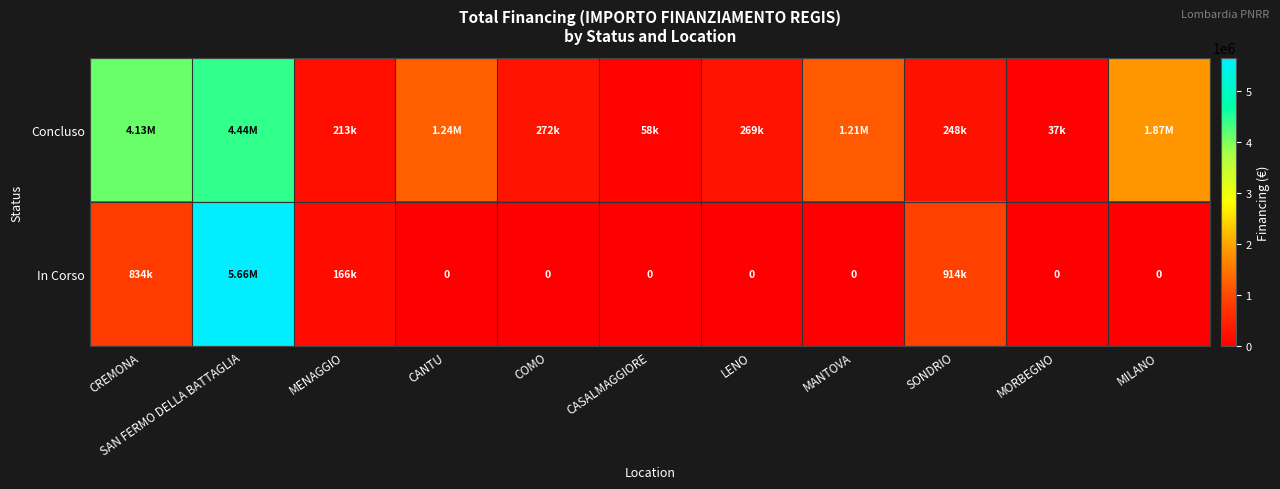

Is the value of Concluso at MORBEGNO greater than the value of In Corso at SONDRIO?

No